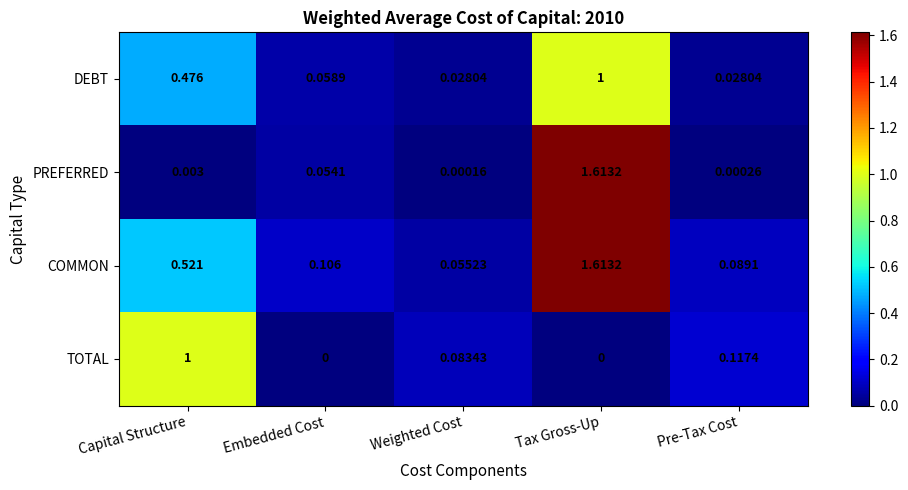

Which series changed the most between Weighted Cost and Tax Gross-Up?

PREFERRED